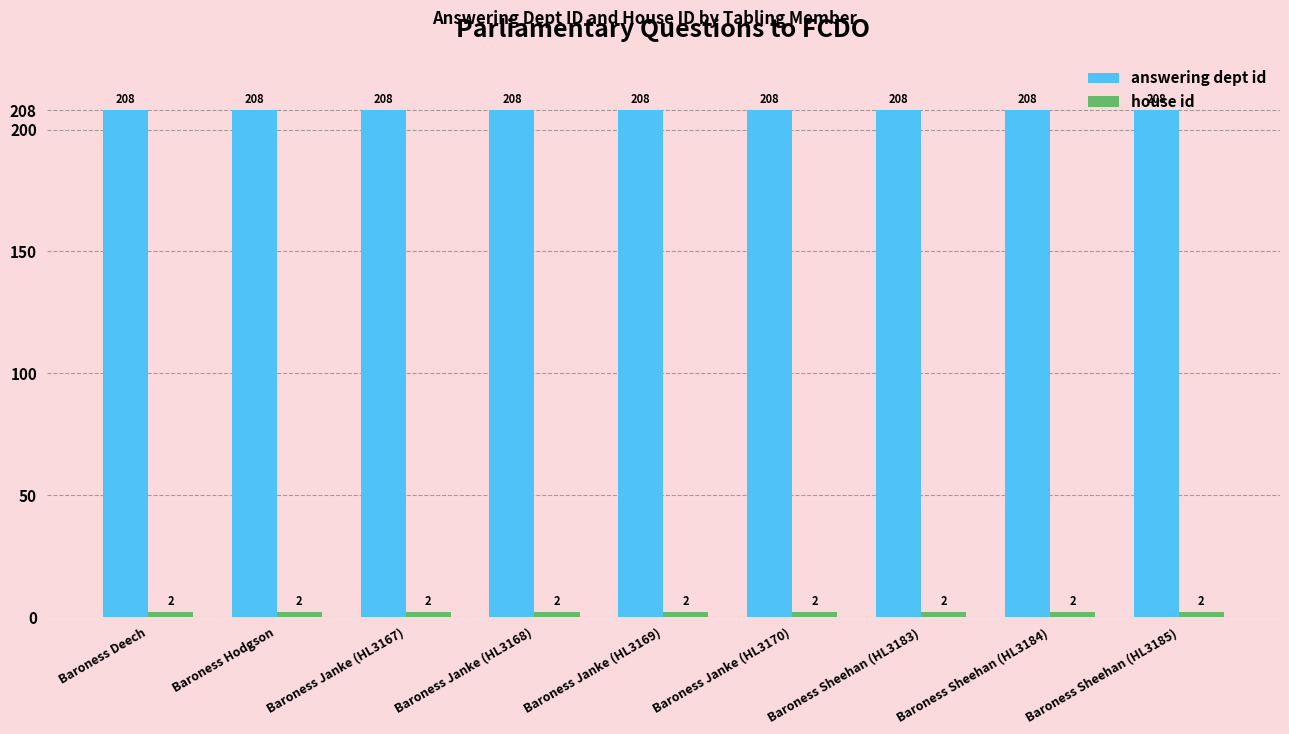

What is the approximate value of answering dept id at Baroness Sheehan (HL3183)?

208